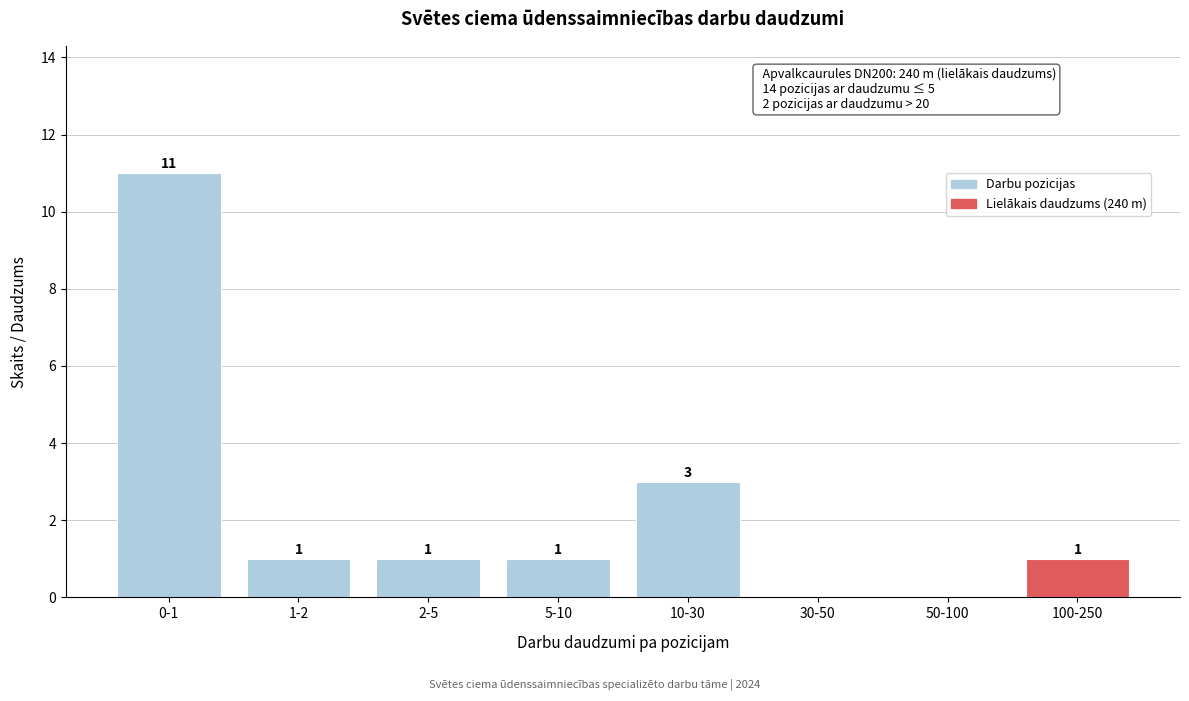

Reading right to left, transcribe all the data shown in this chart.

100-250=1	50-100=0	30-50=0	10-30=3	5-10=1	2-5=1	1-2=1	0-1=11